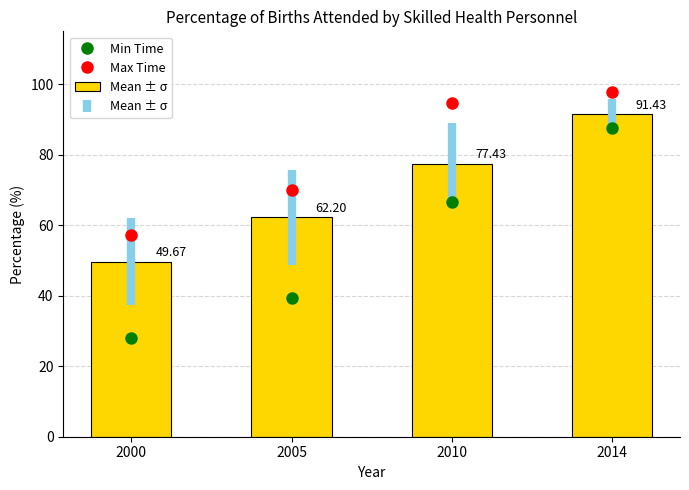

Which series has the largest range (max minus min)?

Min Time